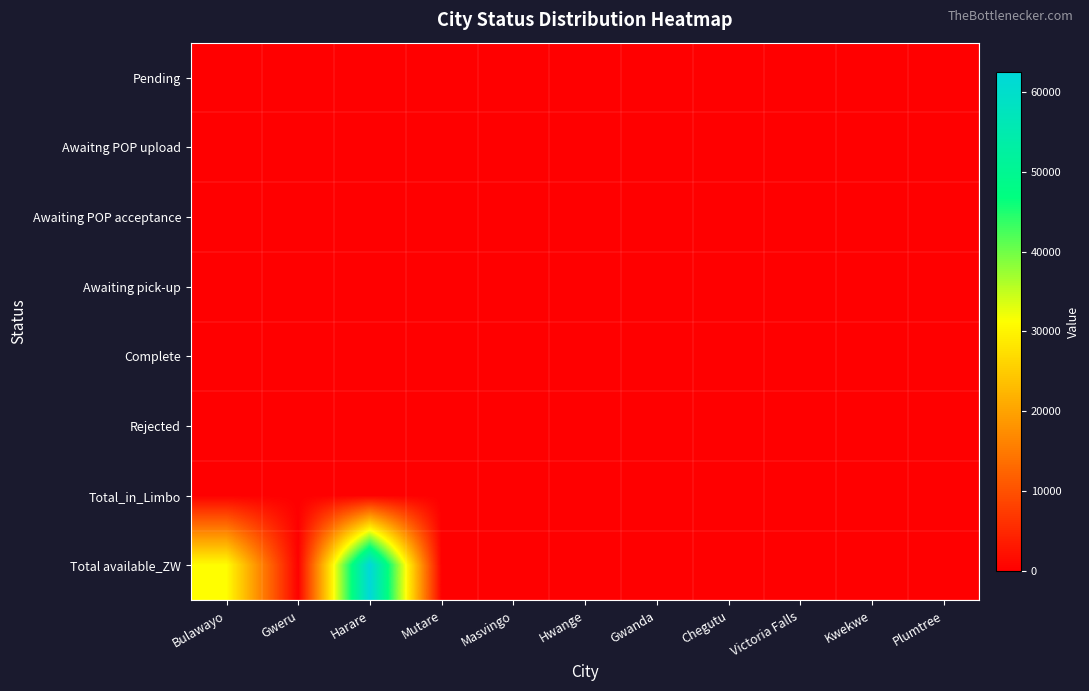

What is the total value across all series at Harare?

62490.4